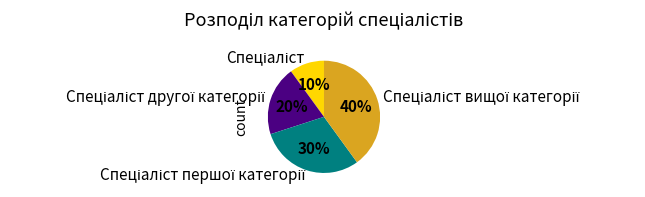

To the nearest percent, what is the difference between the largest and smallest slice percentages?

30%